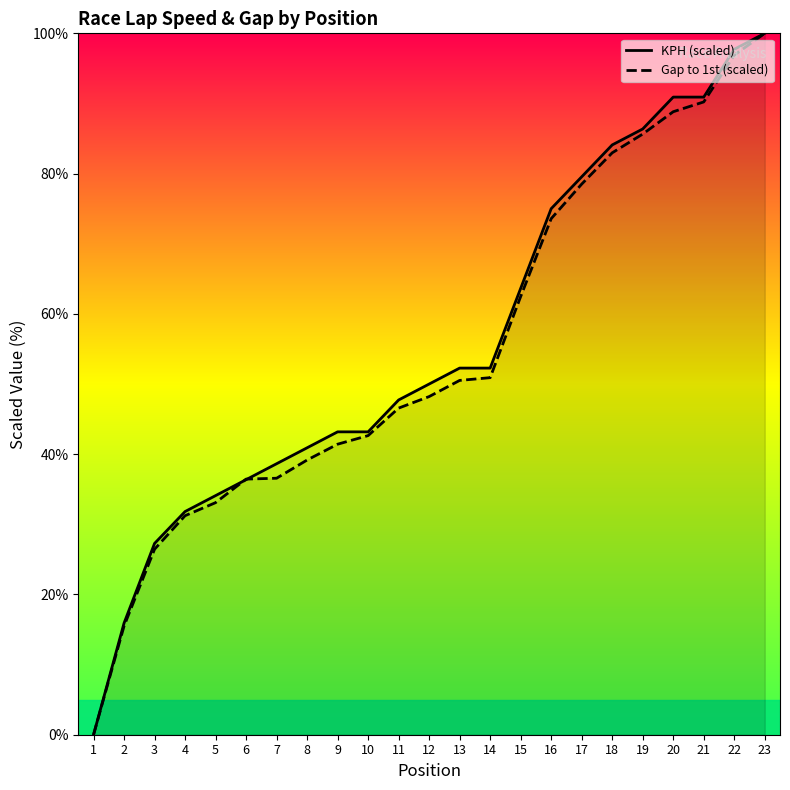

Does the chart display data point markers on the line(s)?

No